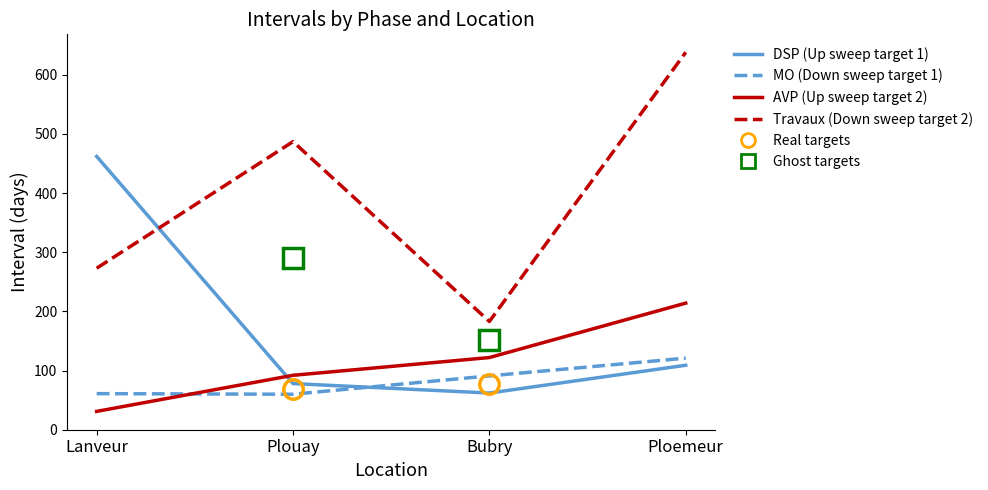

Which category has the lowest value across all series?

Lanveur